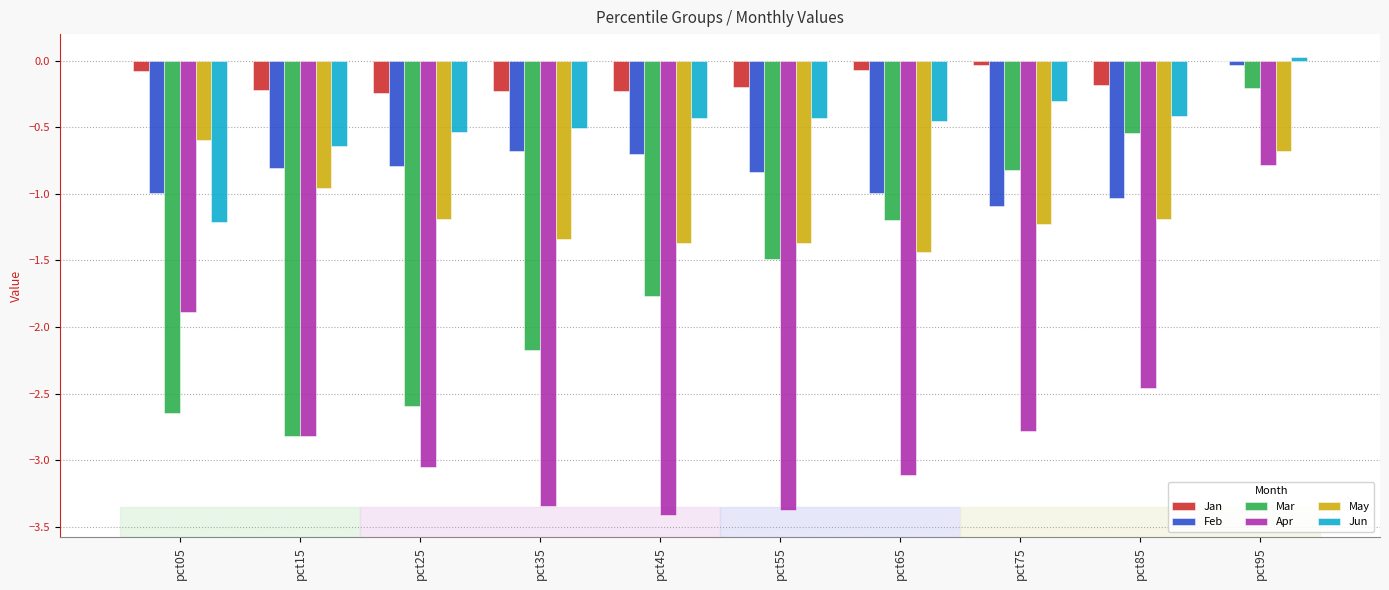

Is it true that Jun equals -0.8 at pct65?

False